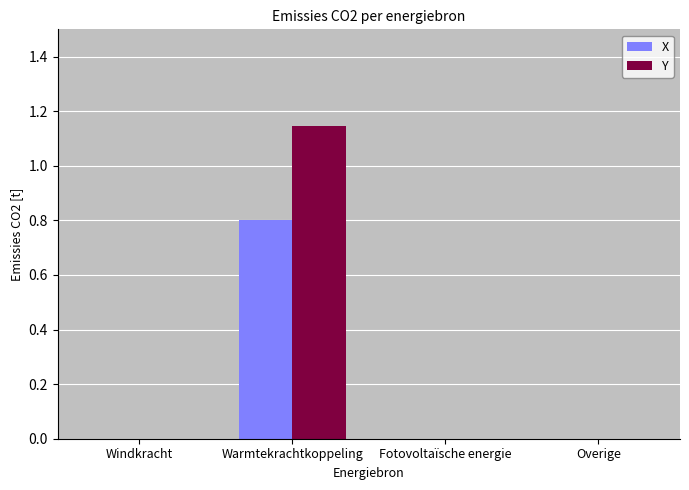

Which category has the highest value in the X series?

Warmtekrachtkoppeling